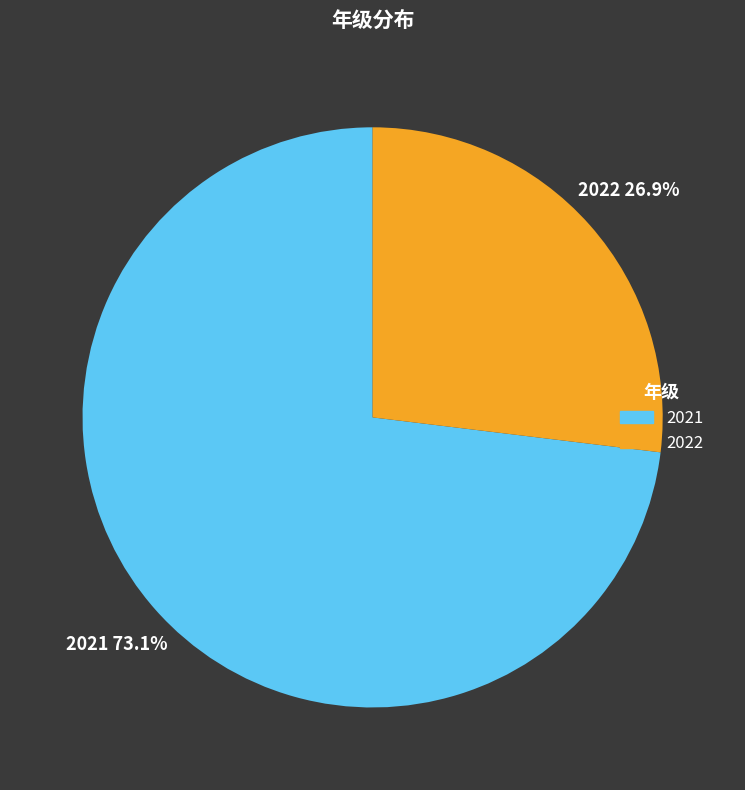

Which category accounts for the majority?

2021